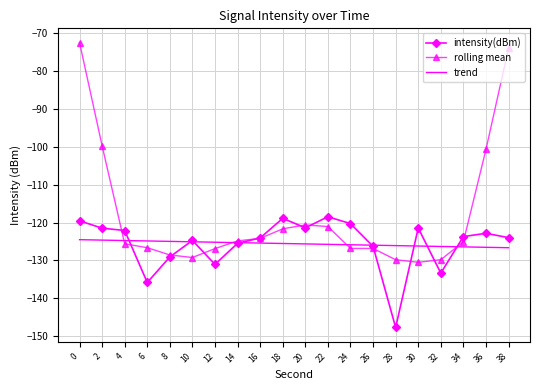

What is the total value across all series at 14?

-375.6